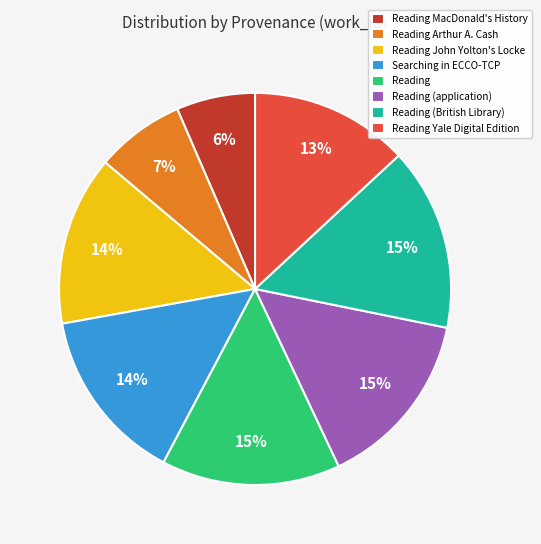

How many slices are in this pie chart?

8